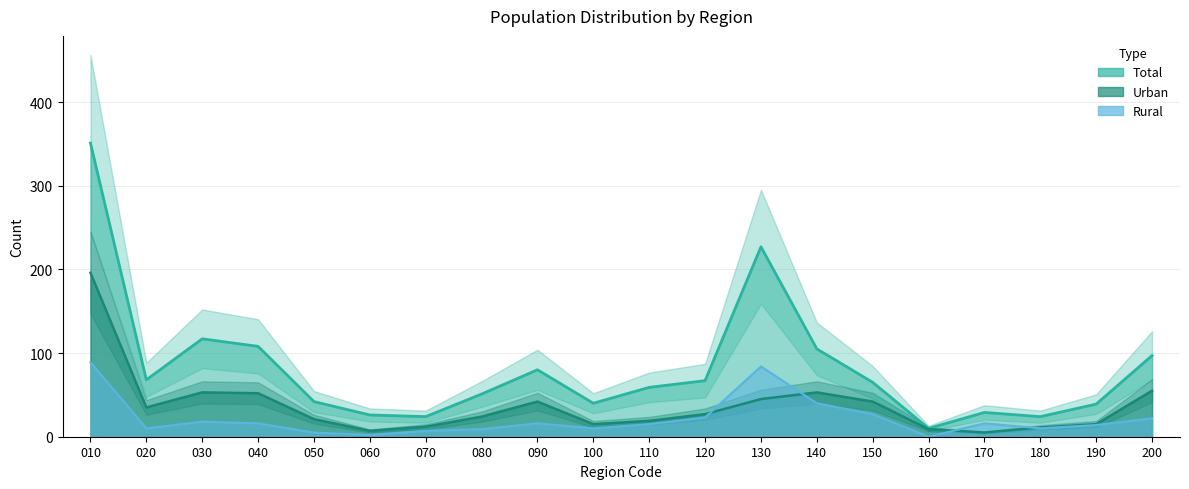

True or false: Rural_count and Urban_count intersect in this chart.

True